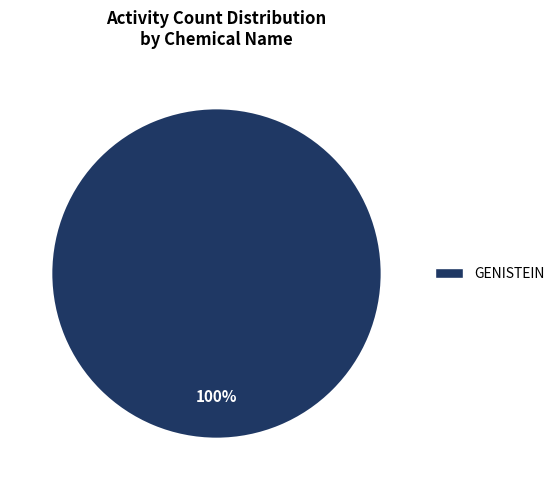

To the nearest percent, what percentage of the pie is GENISTEIN?

100%